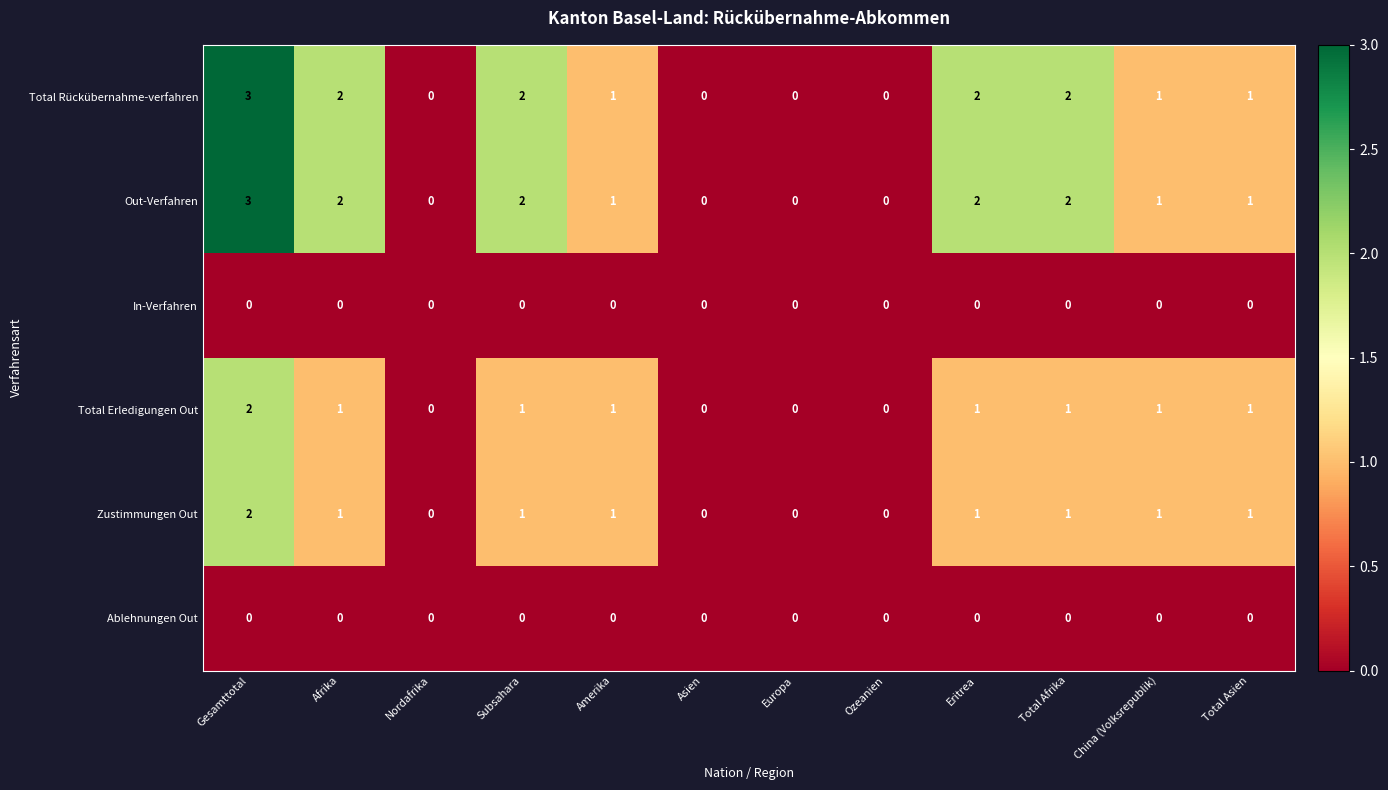

What is the difference between the highest and lowest values at Gesamttotal?

3